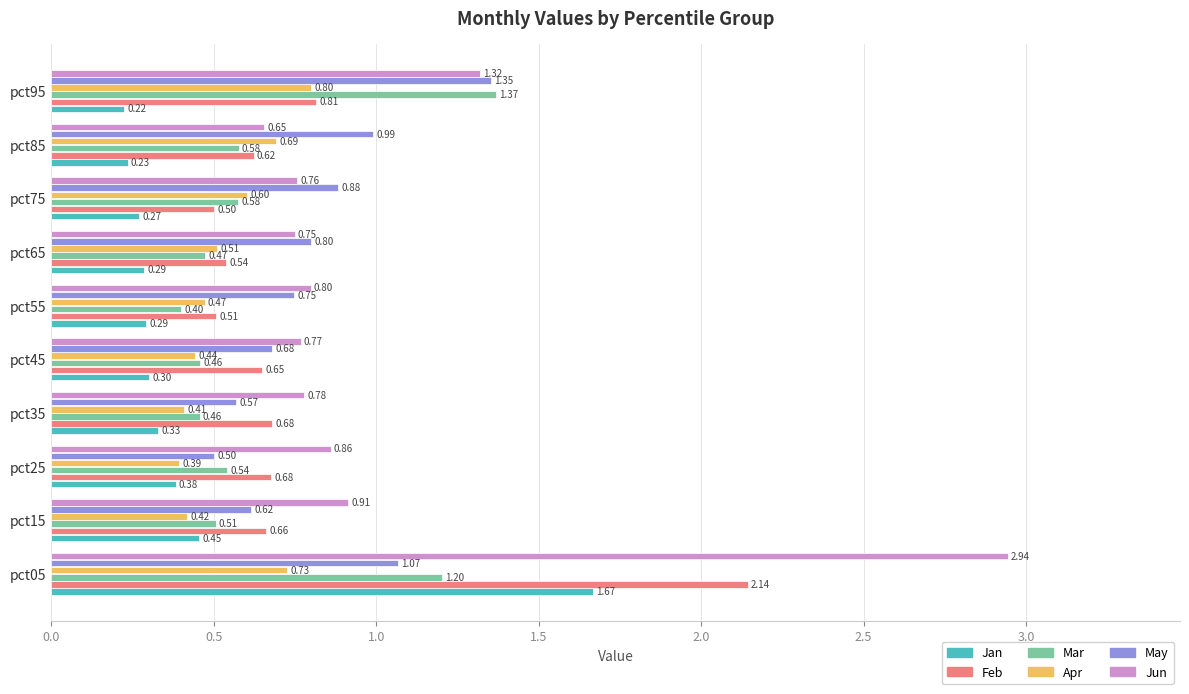

At pct65, list the series in order from largest to smallest.

May, Jun, Feb, Apr, Mar, Jan